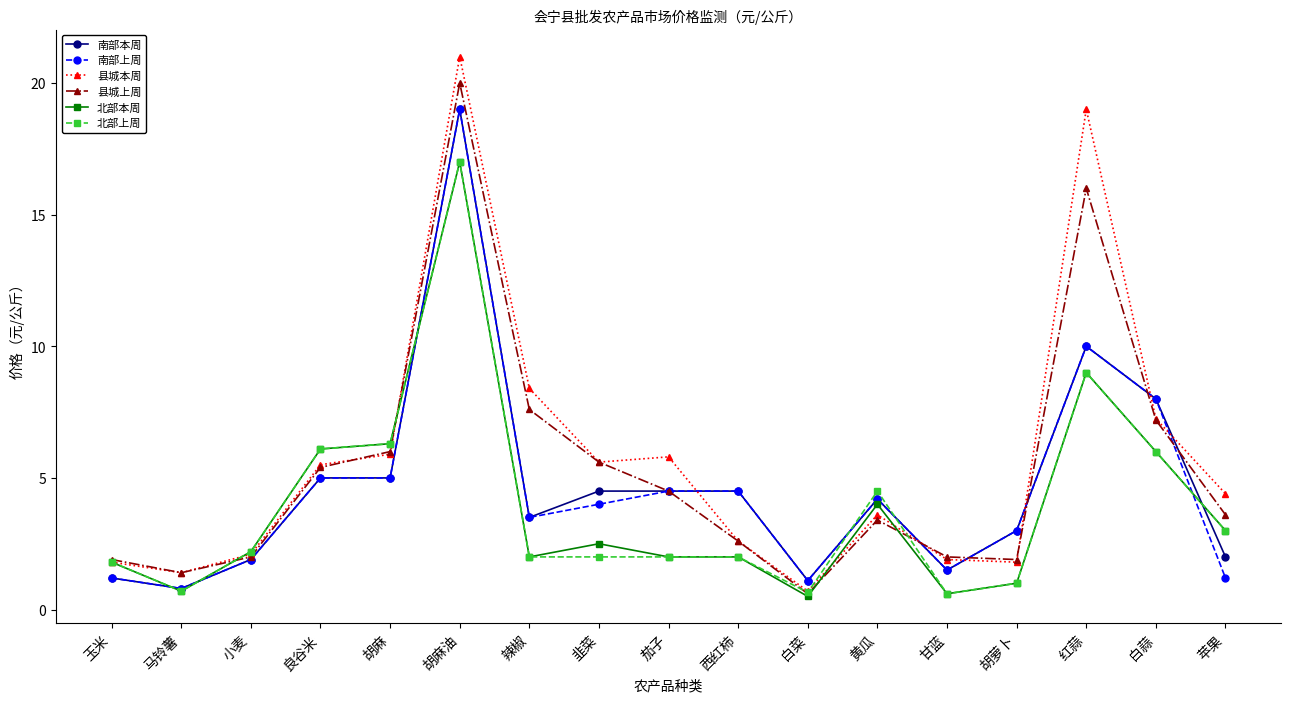

Which series ends up on top after the final intersection of 南部本周 and 县城上周?

县城上周